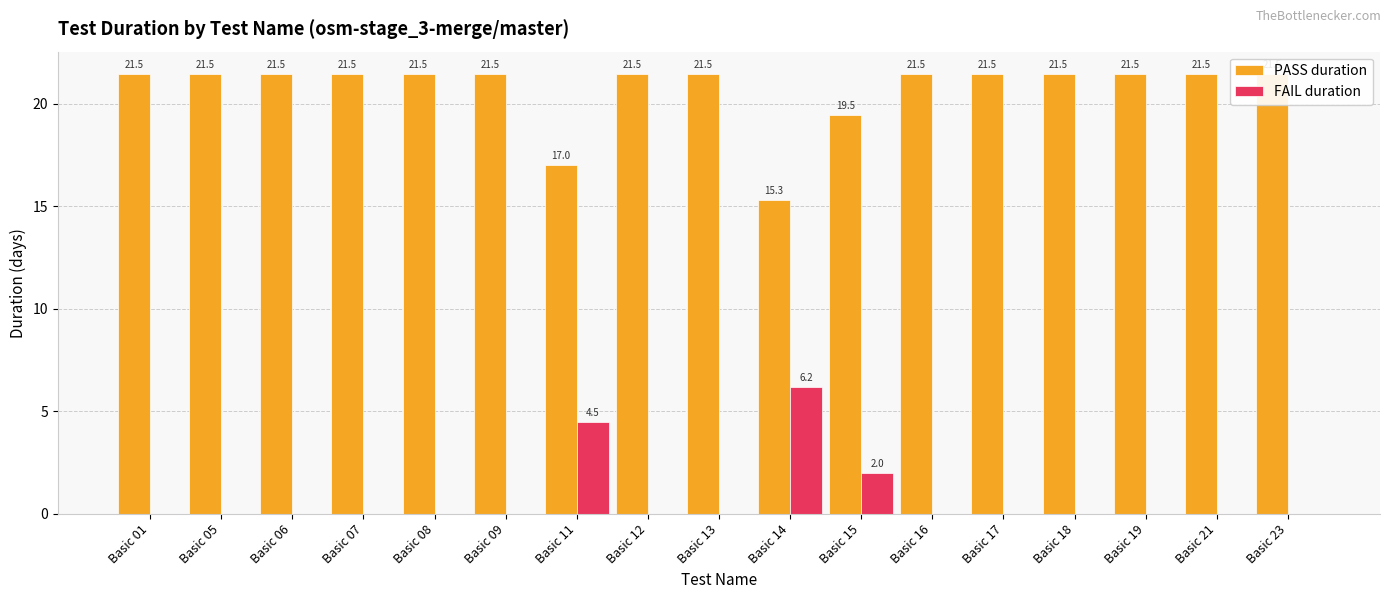

What is the highest value of the FAIL duration series?

6.2